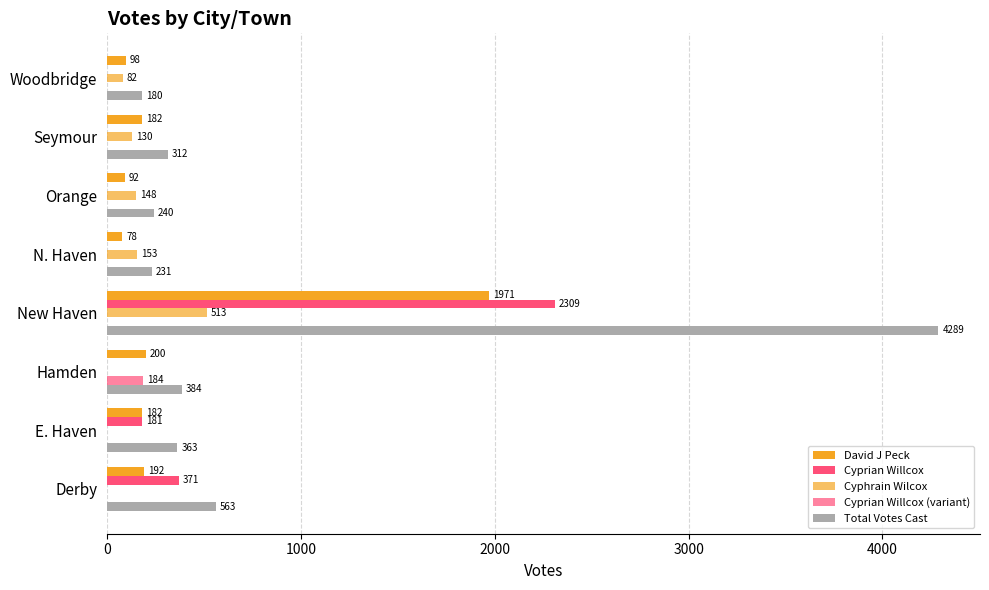

Count the number of data series in this chart.

5